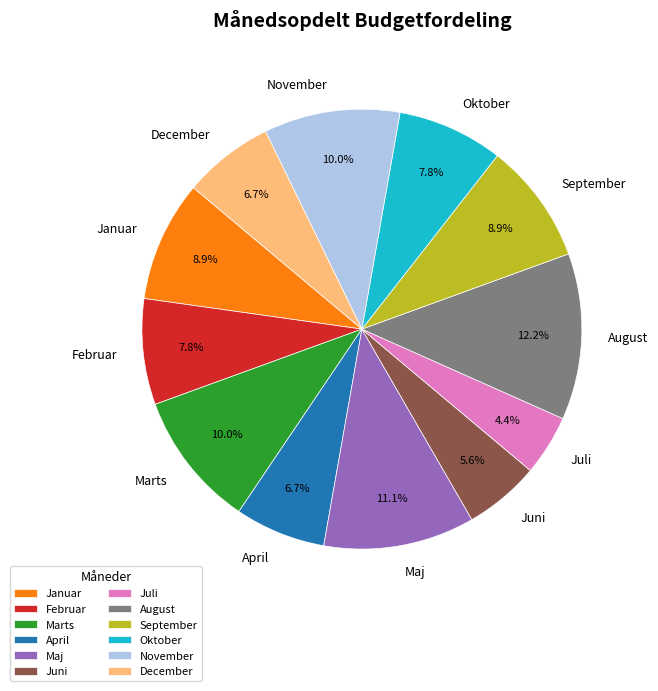

What is the smallest slice in the pie chart?

Juli